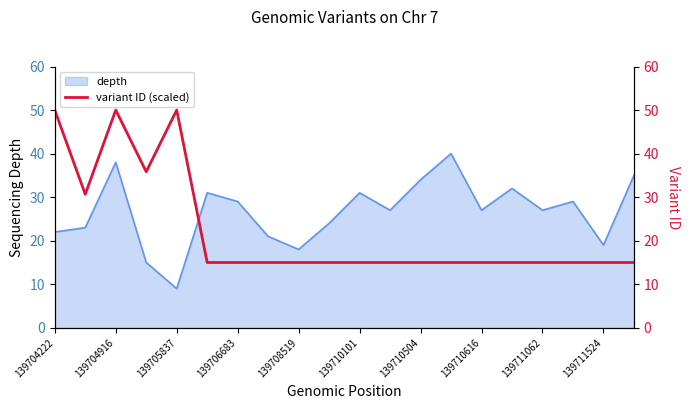

The value of depth at 139711062 is 27. True or false?

True